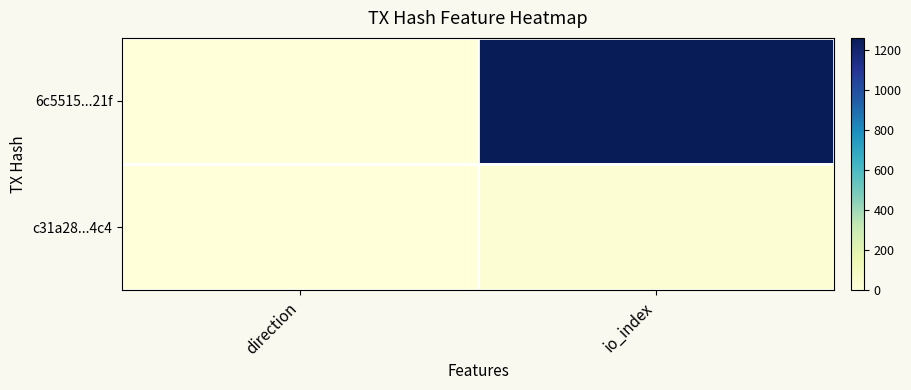

Which series has the widest spread of values?

6c5515...21f